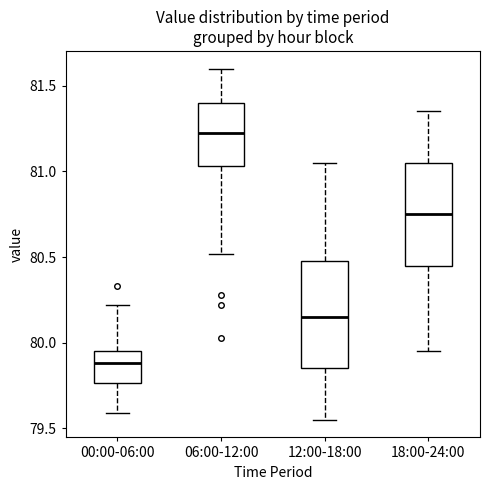

Where does the upper whisker of the box for 00:00-06:00 end on the y-axis? The values are not printed on the chart, so give them approximately, as read against the axis.

80.20